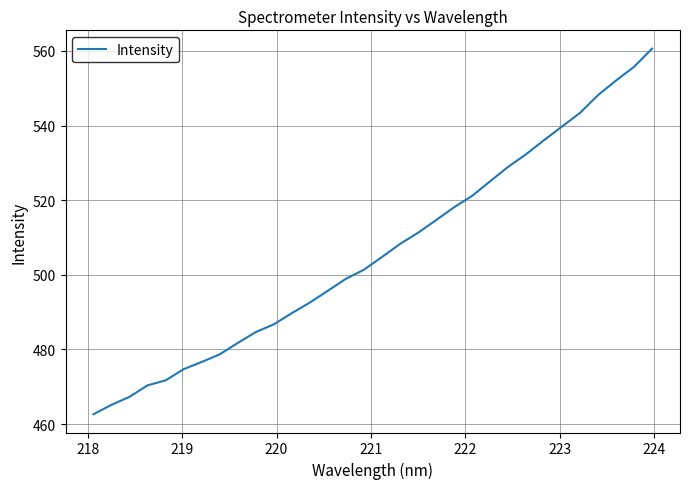

What is the maximum value shown in the chart?

560.6